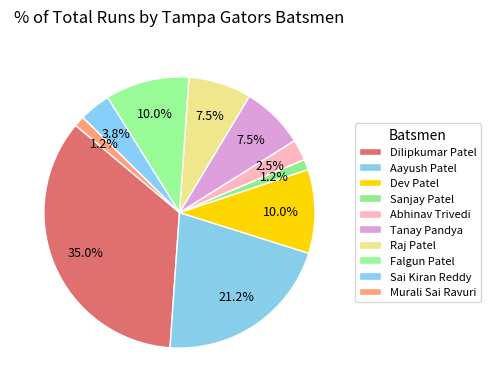

To the nearest percent, what is the difference between the Aayush Patel and Raj Patel slice percentages?

14%